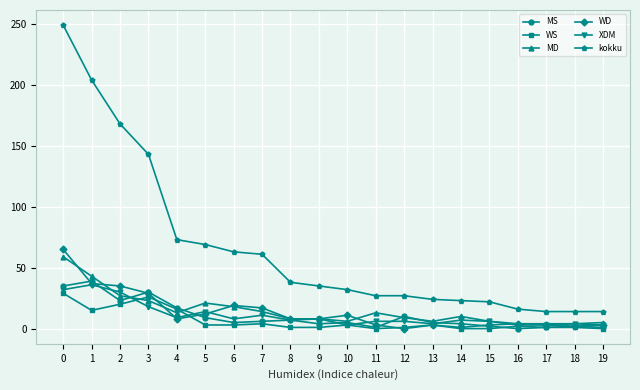

How many series are shown in this chart?

6